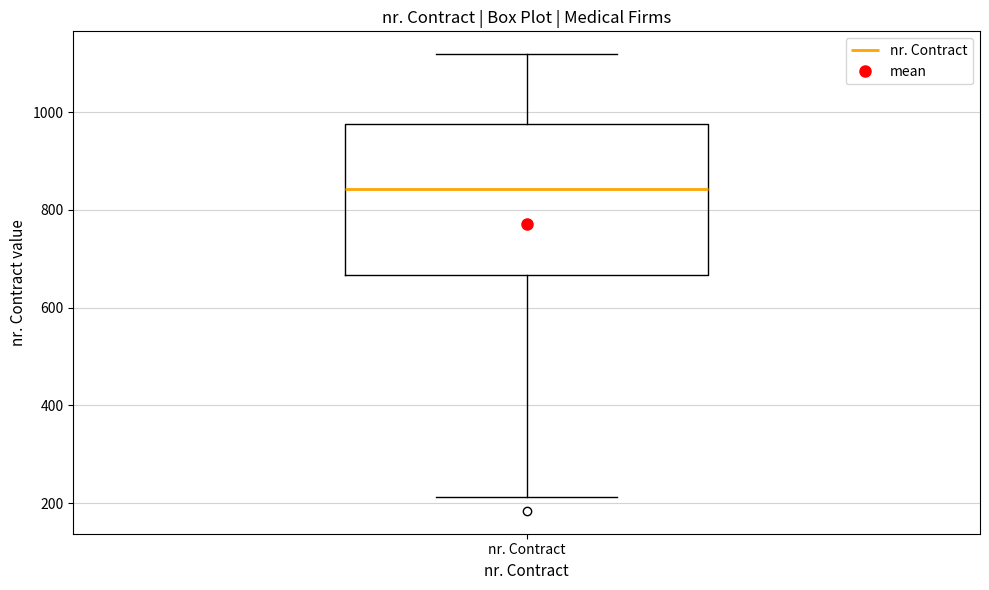

Read this box plot against the y-axis: the position of the median line, the range covered by the box, and the ends of both whiskers. The values are not printed on the chart, so give them approximately, as read against the axis.

median 840, box 660 to 980, whiskers 220 to 1120